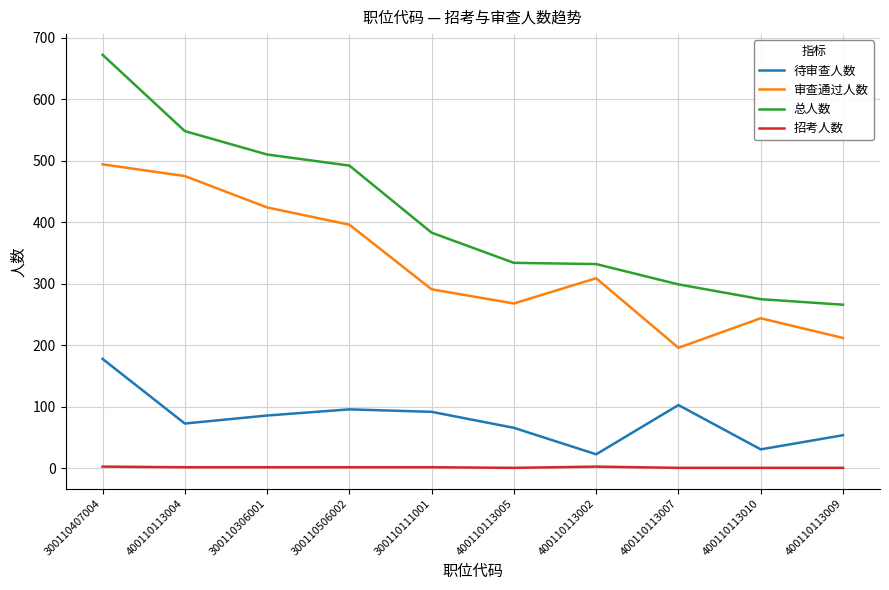

What position from the left is 400110113010?

9